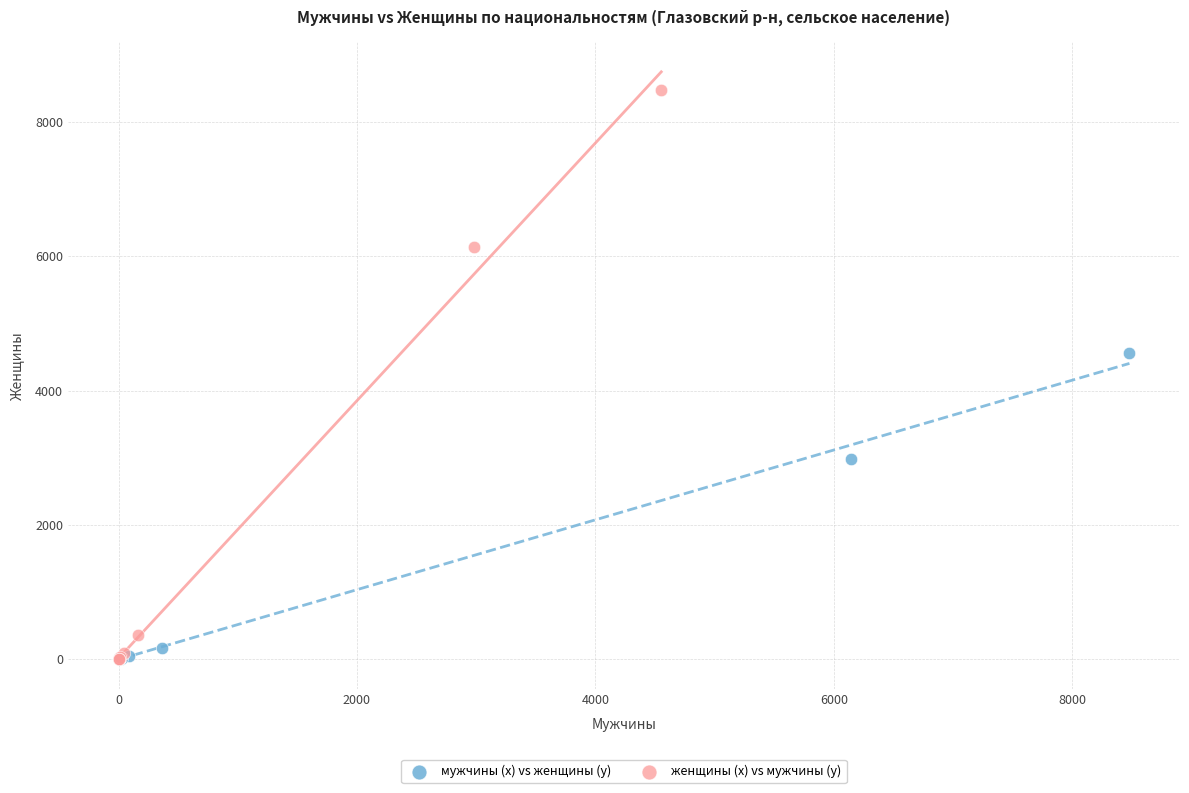

Which series has the largest Y range (max minus min)?

женщины (x) vs мужчины (y)